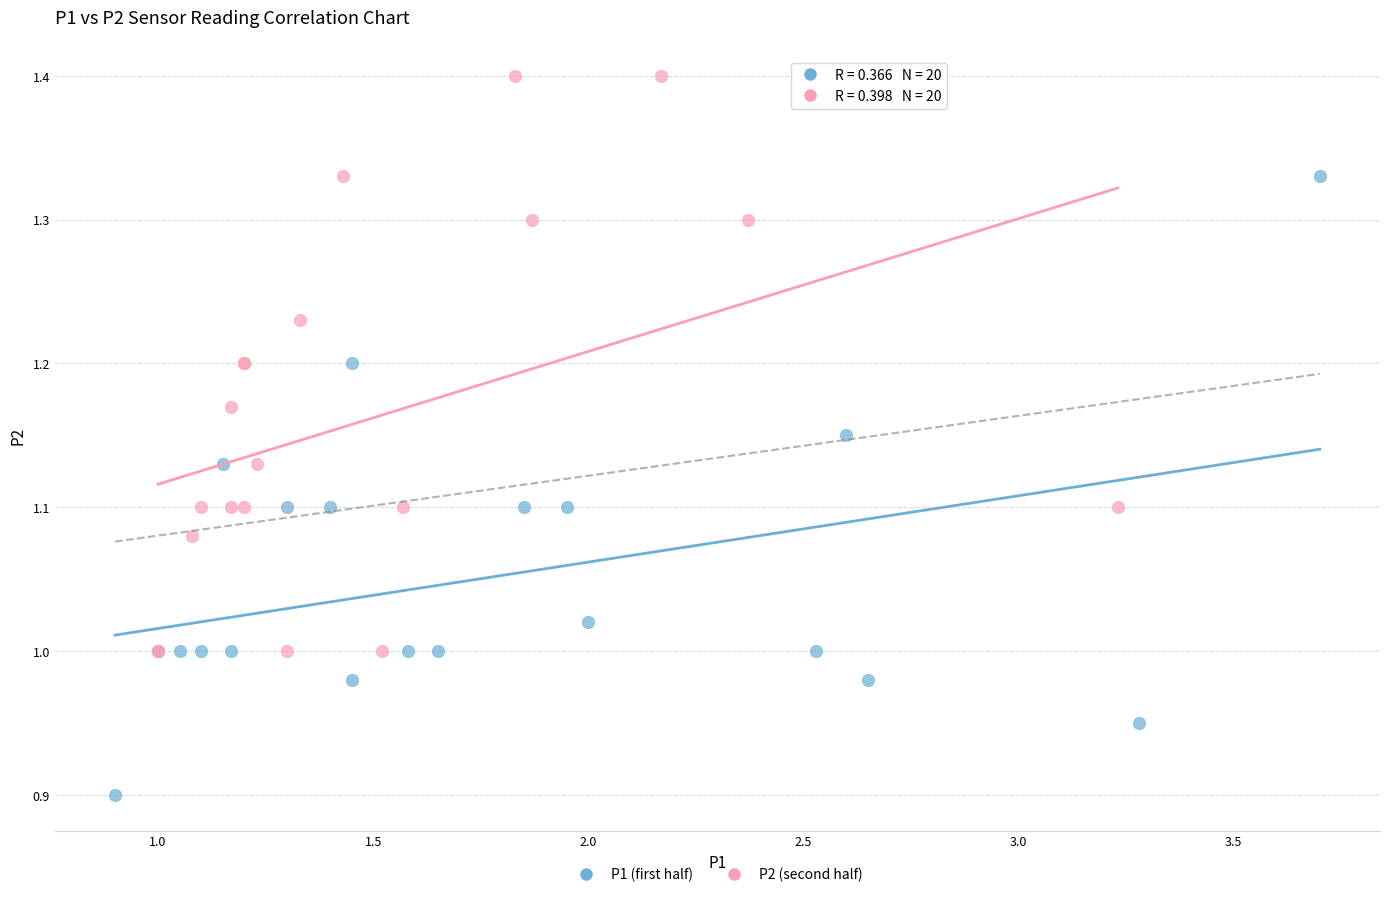

What are all the series names shown in the legend?

P1 (first half), P2 (second half)